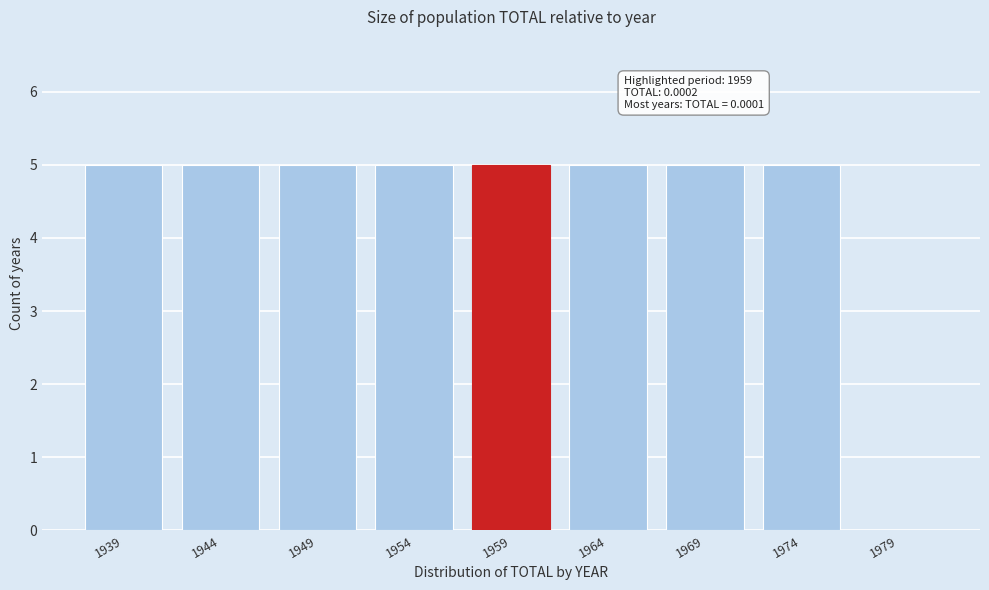

Reading right to left, list all the values displayed in this chart.

1979=0	1974=5	1969=5	1964=5	1959=5	1954=5	1949=5	1944=5	1939=5